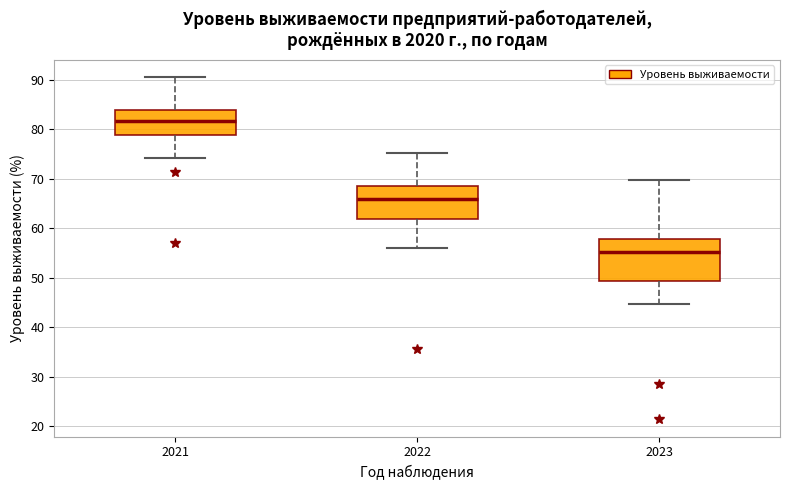

Which box has the highest median line?

2021